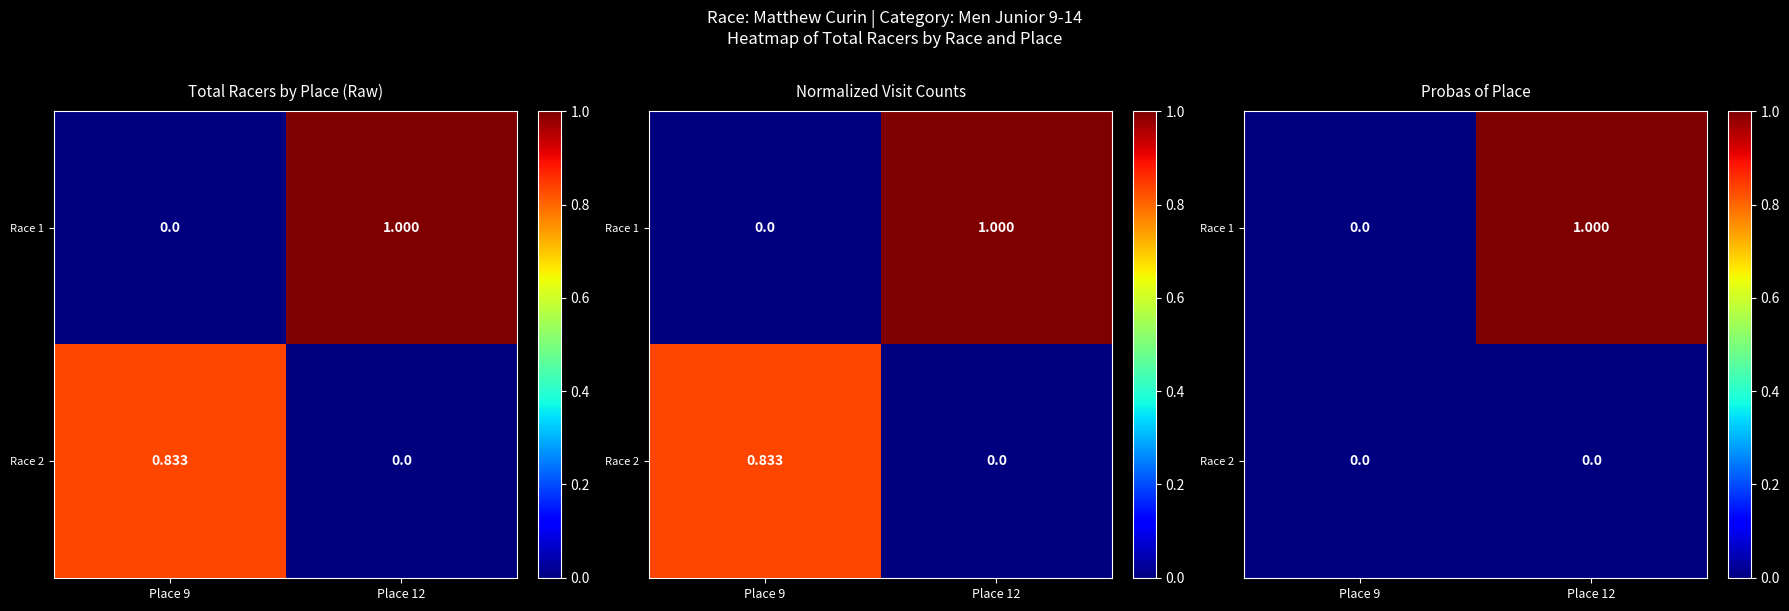

What is the sum of all Race 1 values?

1